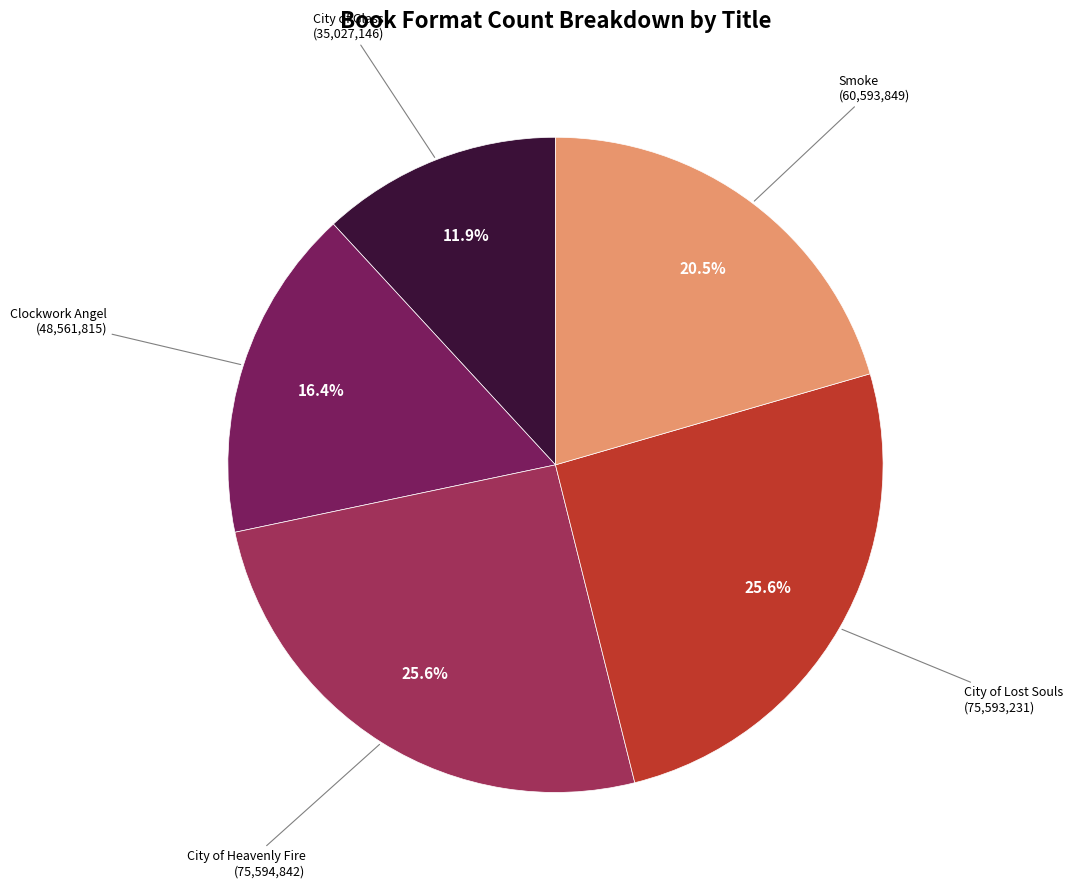

To the nearest percent, what is the combined percentage of Smoke and City of Heavenly Fire?

46%